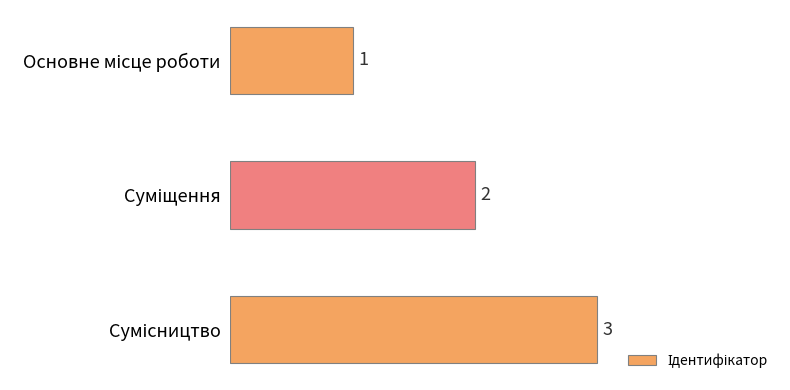

How many values are between 1 and 3?

3